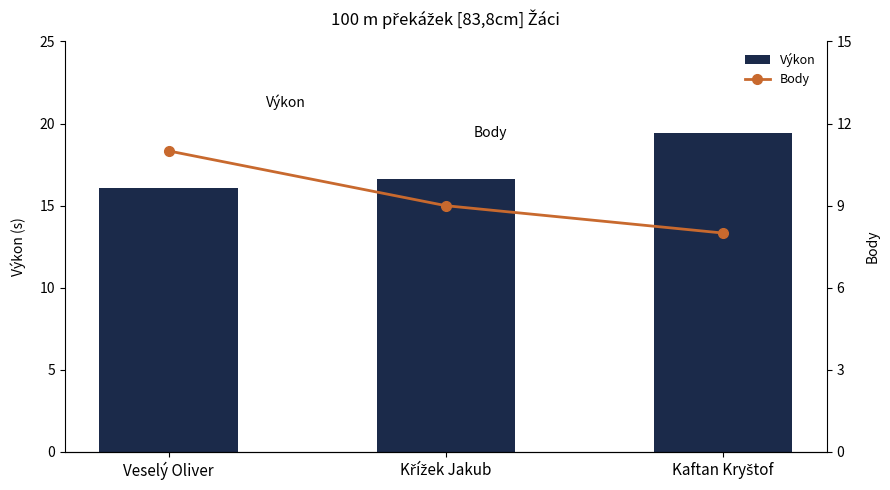

What is the maximum value shown in the chart?

19.4